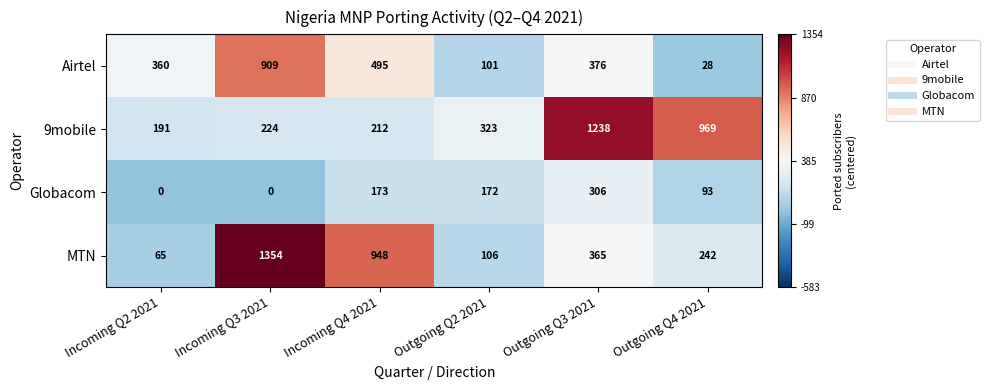

Reading left to right, extract all data points from this chart.

Airtel: 360	909	495	101	376	28
9mobile: 191	224	212	323	1238	969
Globacom: 0	0	173	172	306	93
MTN: 65	1354	948	106	365	242